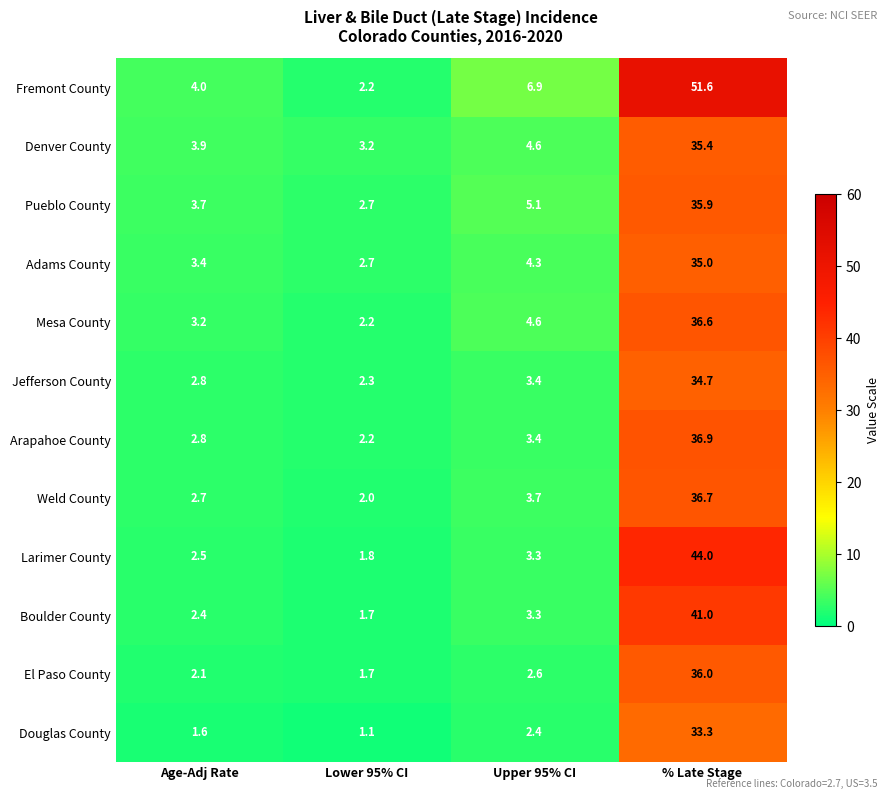

What is the lowest value of the Jefferson County series?

2.3